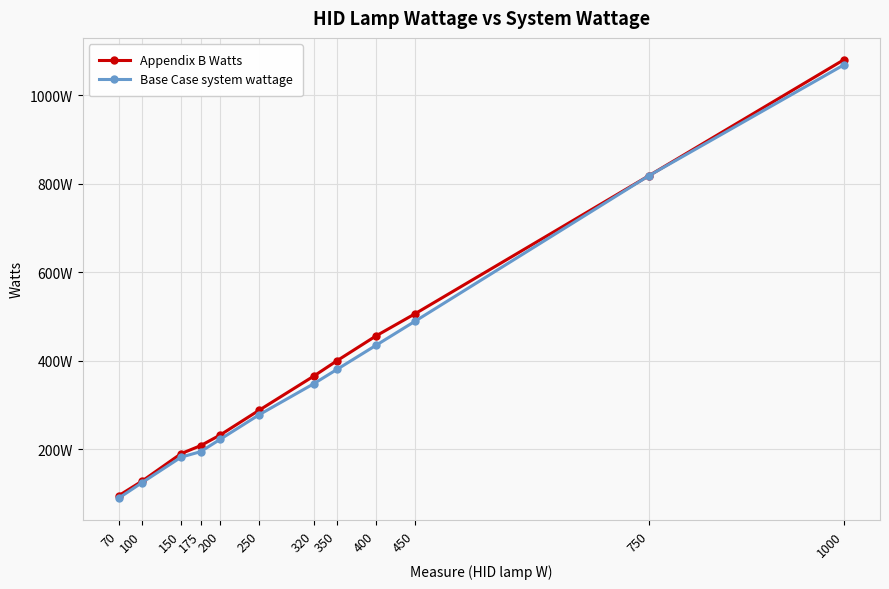

Does the chart have visible grid lines?

Yes